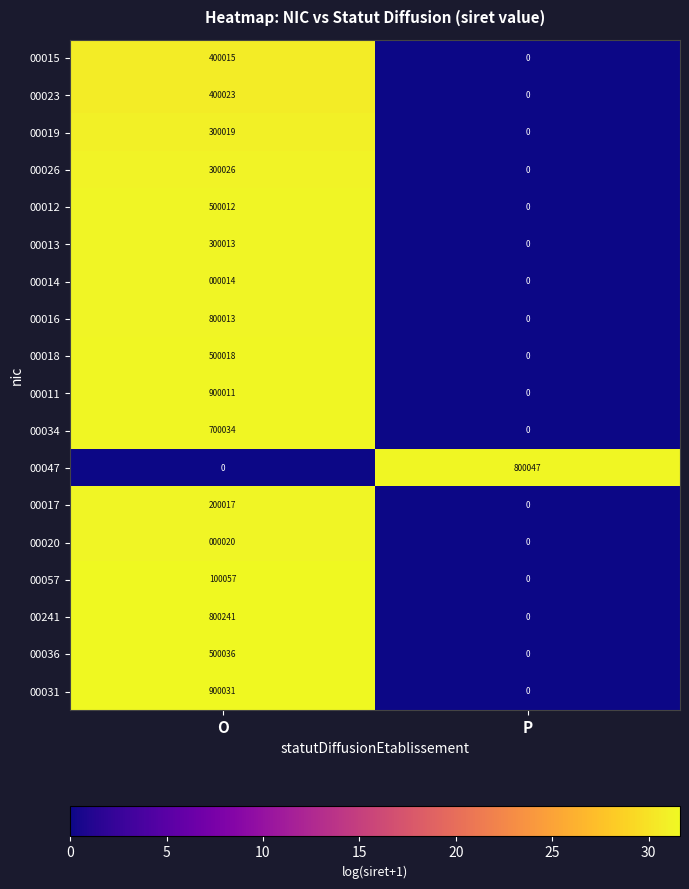

List the series in order of their peak value, lowest first.

00014, 00020, 00057, 00017, 00013, 00019, 00026, 00015, 00023, 00012, 00018, 00036, 00034, 00016, 00047, 00241, 00011, 00031